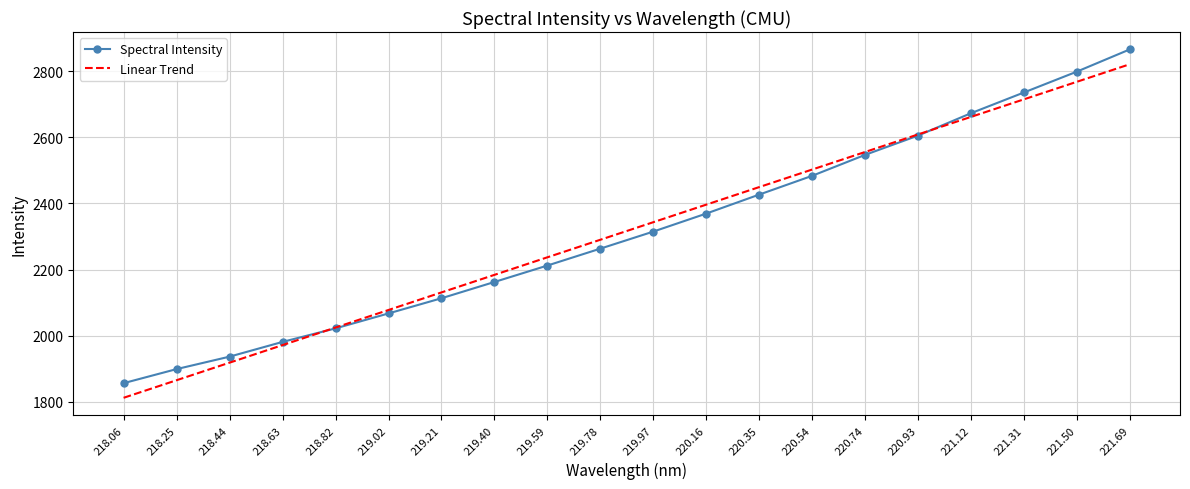

Count the number of data series in this chart.

2